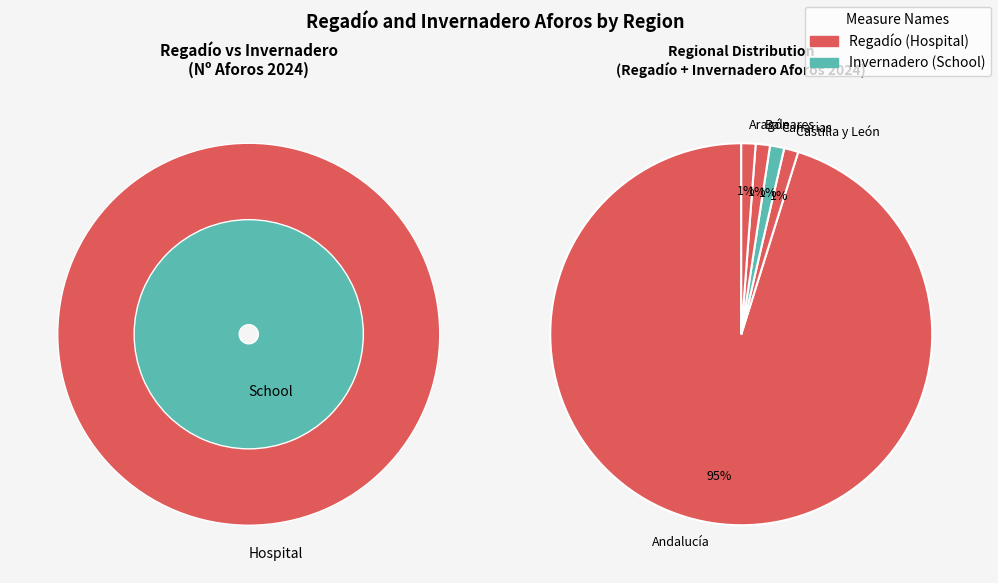

Which series has the widest spread of values?

Regadío